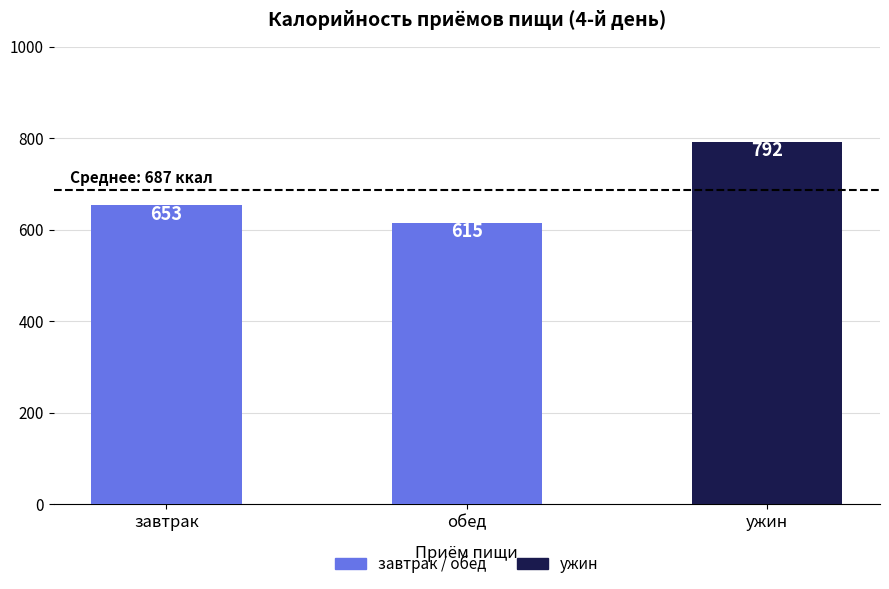

At which category does the chart reach its minimum across all series?

обед